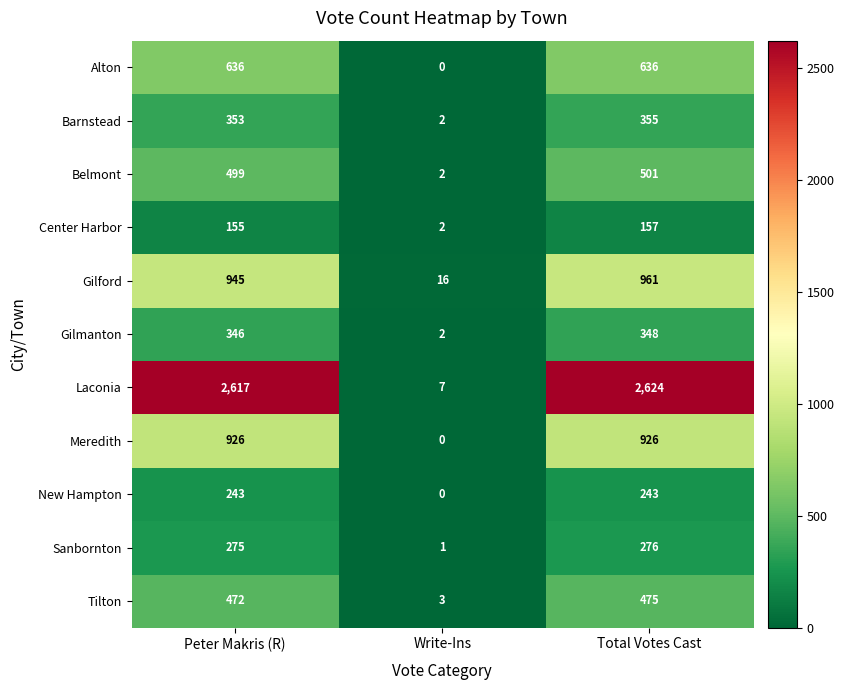

List the series in order of their peak value, highest first.

Laconia, Gilford, Meredith, Alton, Belmont, Tilton, Barnstead, Gilmanton, Sanbornton, New Hampton, Center Harbor